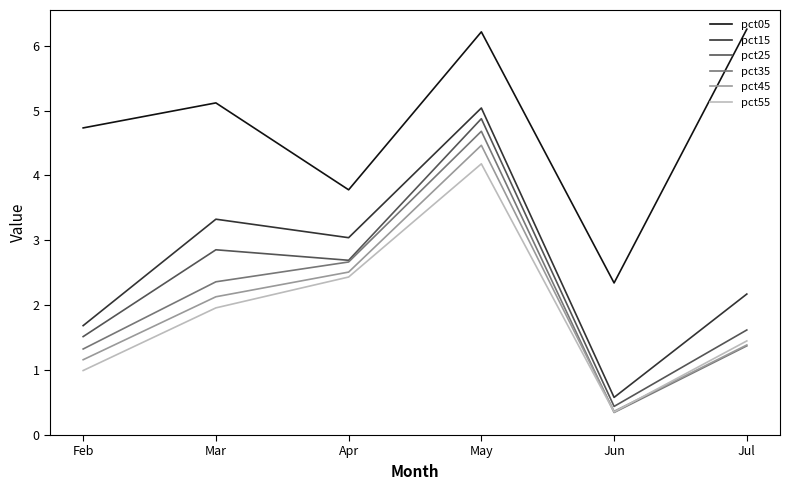

What is the difference between the second highest and second lowest values in the pct35 series?

1.3